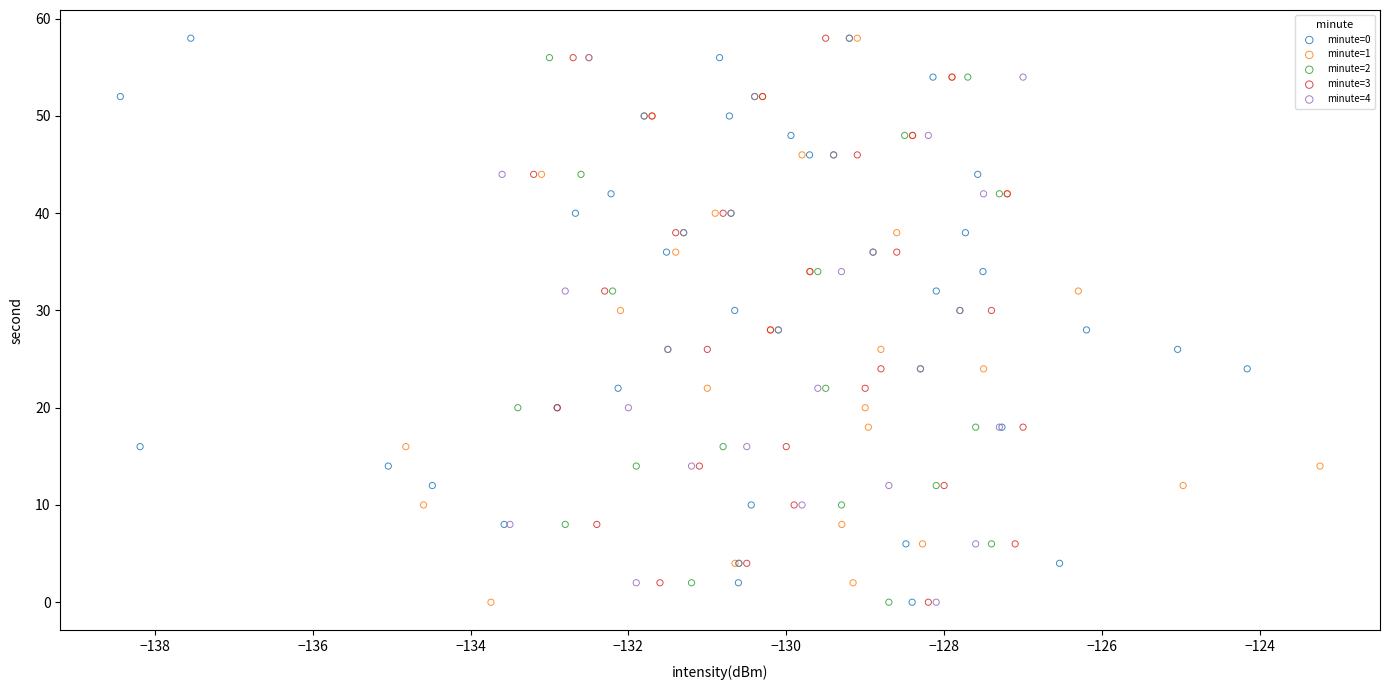

What are all the series names shown in the legend?

minute=0, minute=1, minute=2, minute=3, minute=4